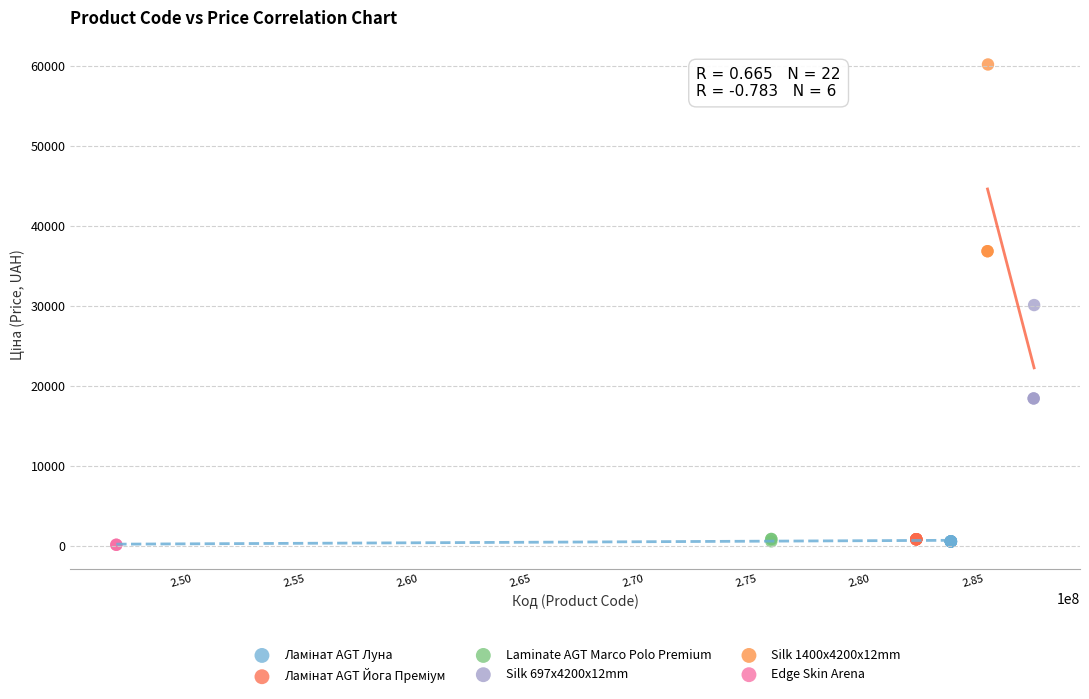

Which series contains the highest Y value?

Silk 1400x4200x12mm